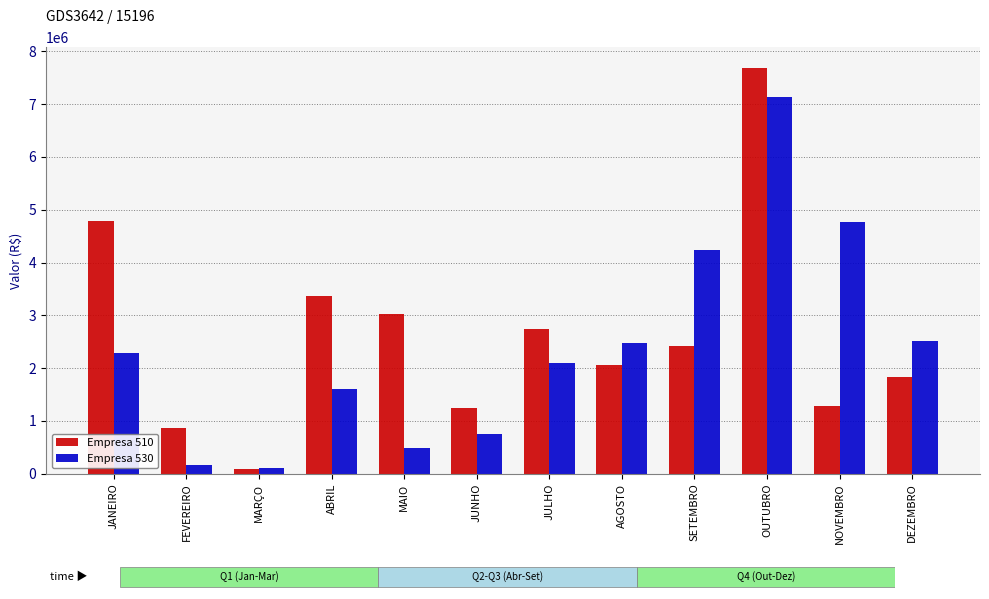

The value of 510 at NOVEMBRO is 1751289.9. True or false?

False